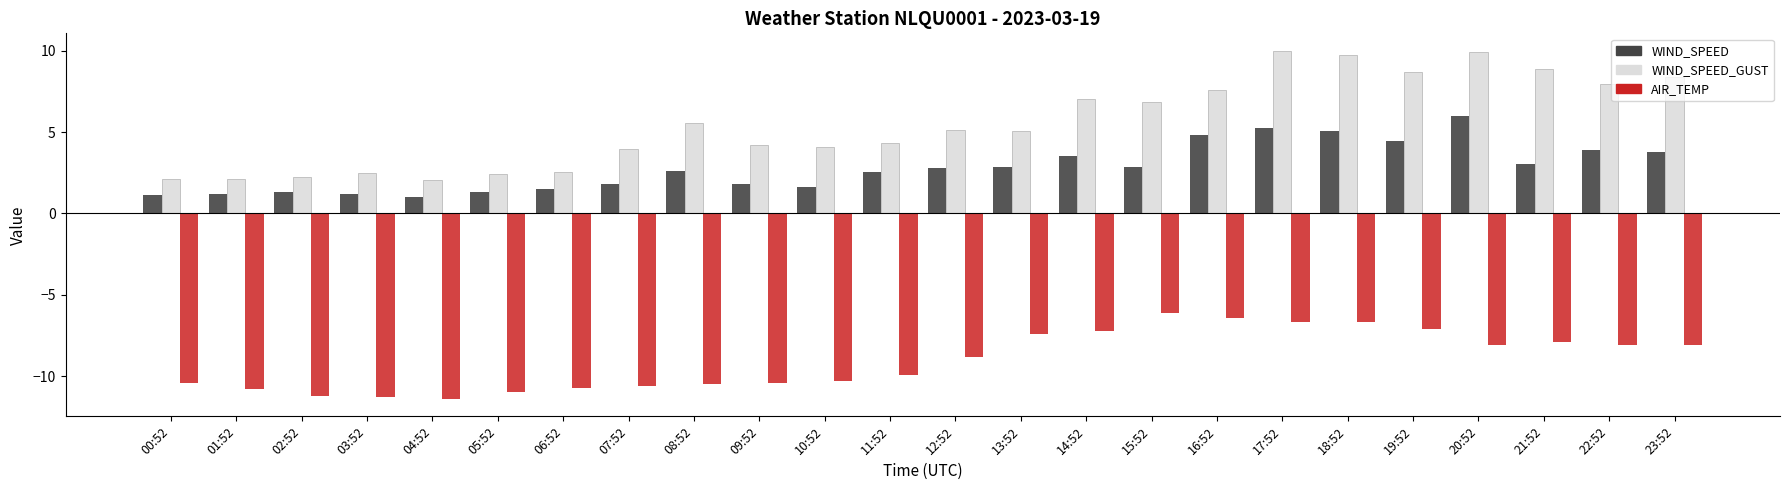

What is the average value of the WIND_SPEED_GUST series?

5.6